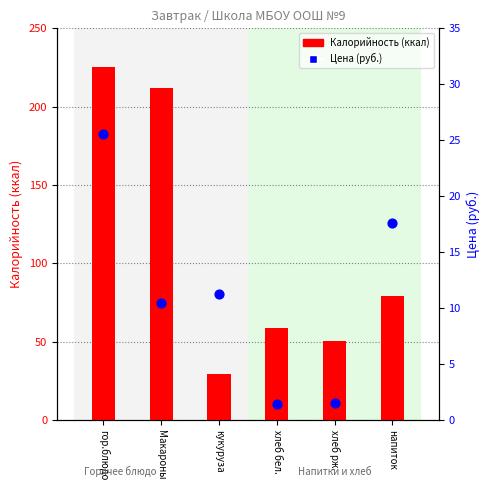

At how many categories does at least one series exceed 213?

1